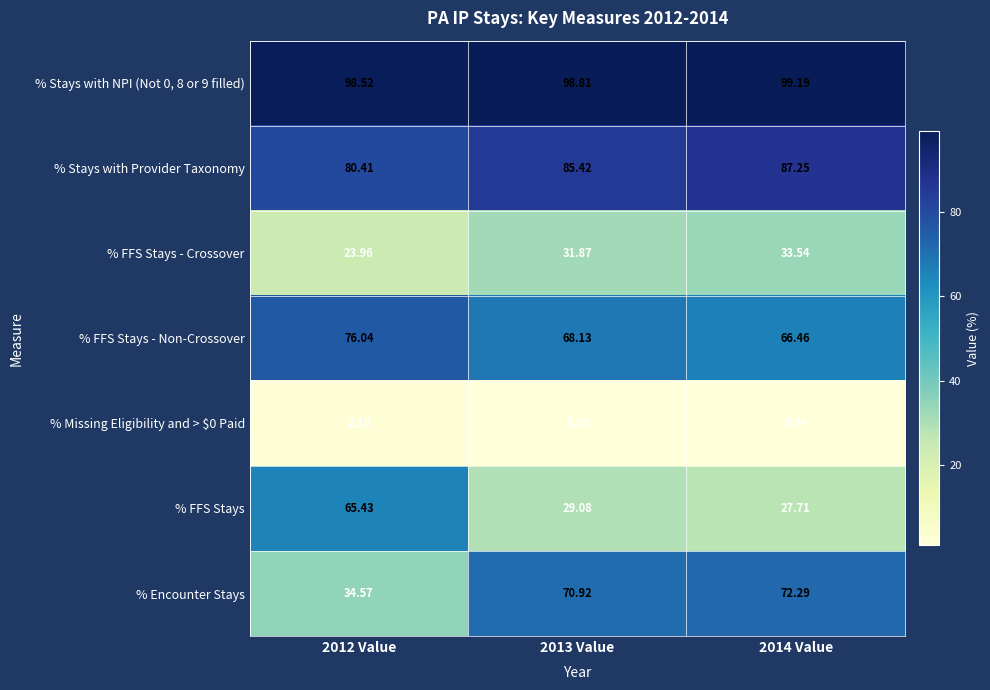

Which series changed the most between 2013 Value and 2014 Value?

% Stays with Provider Taxonomy